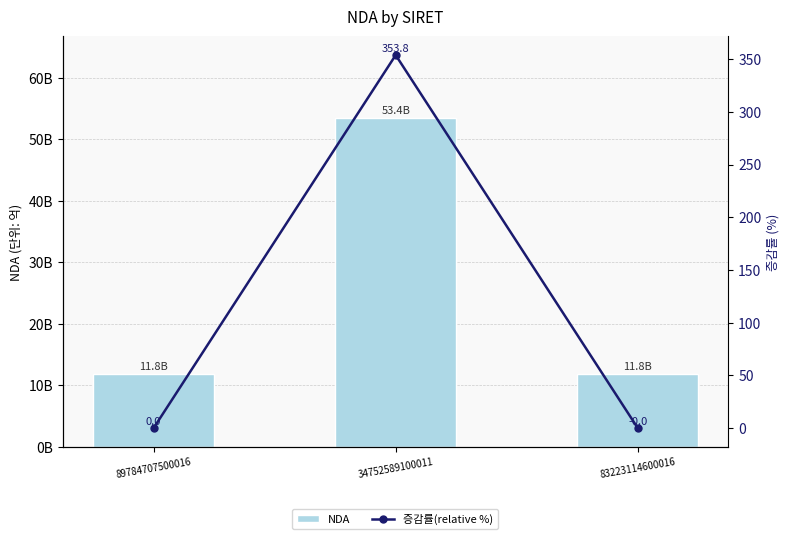

Reading left to right, extract all data points from this chart.

NDA: 11756238775.0	53350474435.0	11755697575.0
증감률(relative %): 0.0	353.8	-0.0